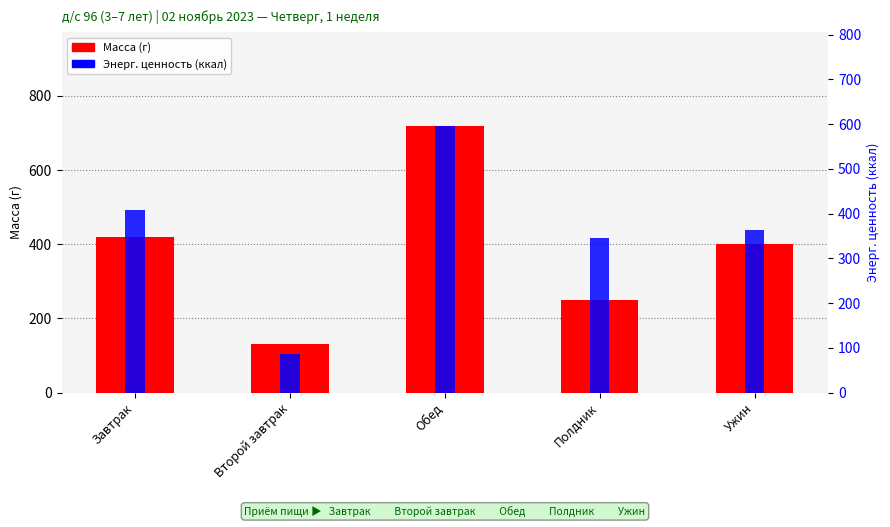

What is the highest value of the Масса (г) series?

720.0